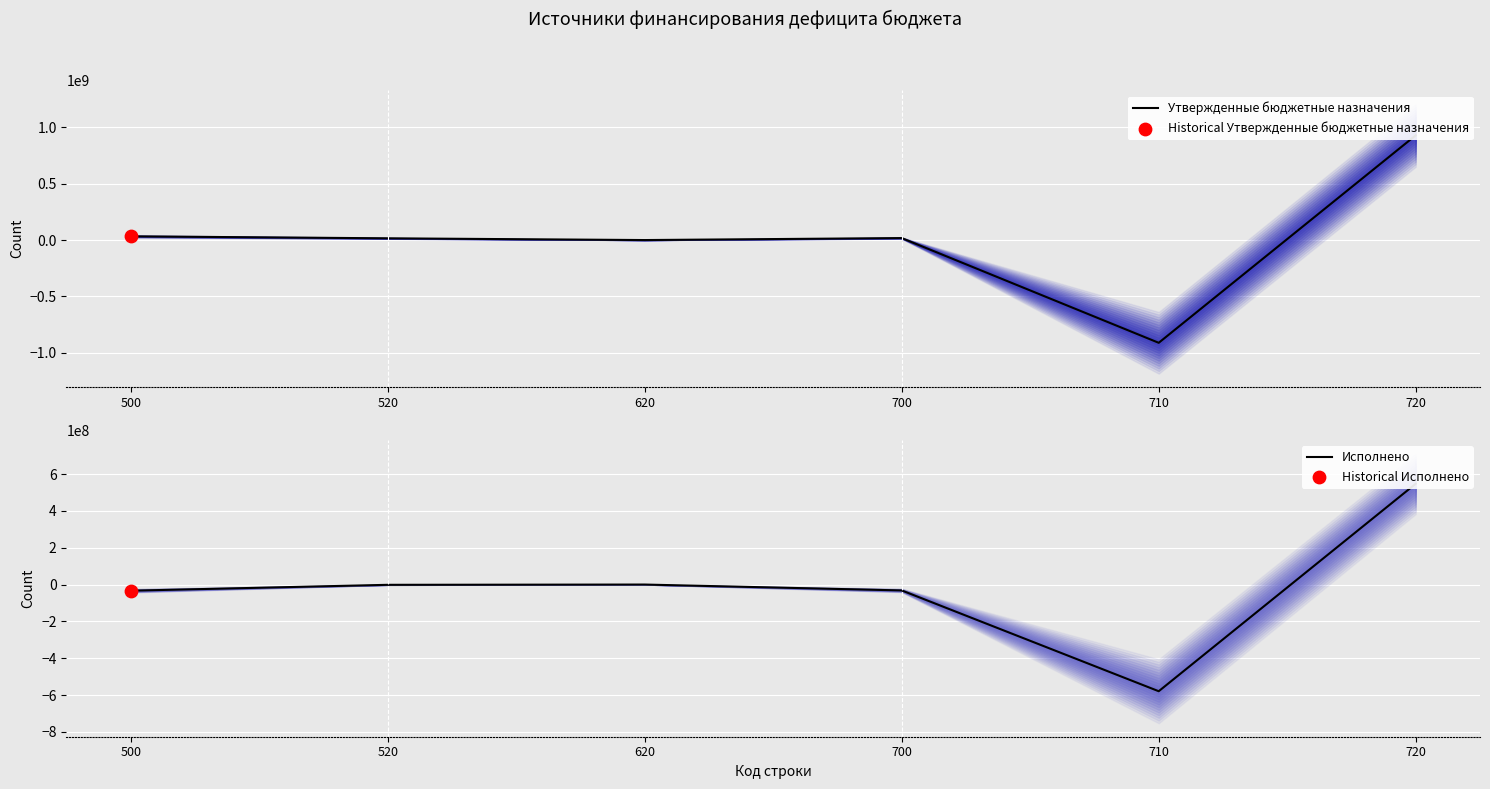

At which category is the sum across all series the highest?

720